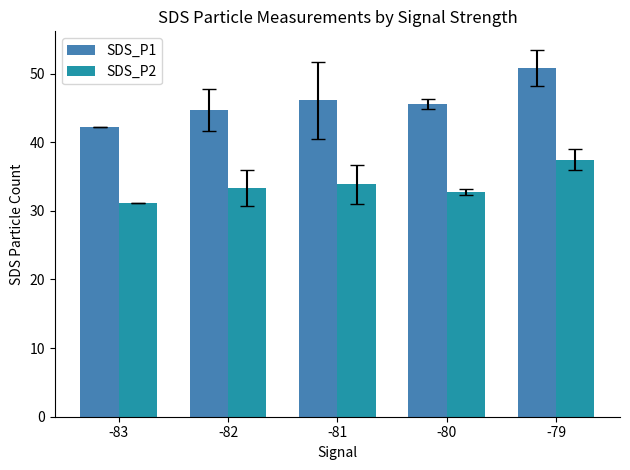

At which category does the chart reach its minimum across all series?

-83